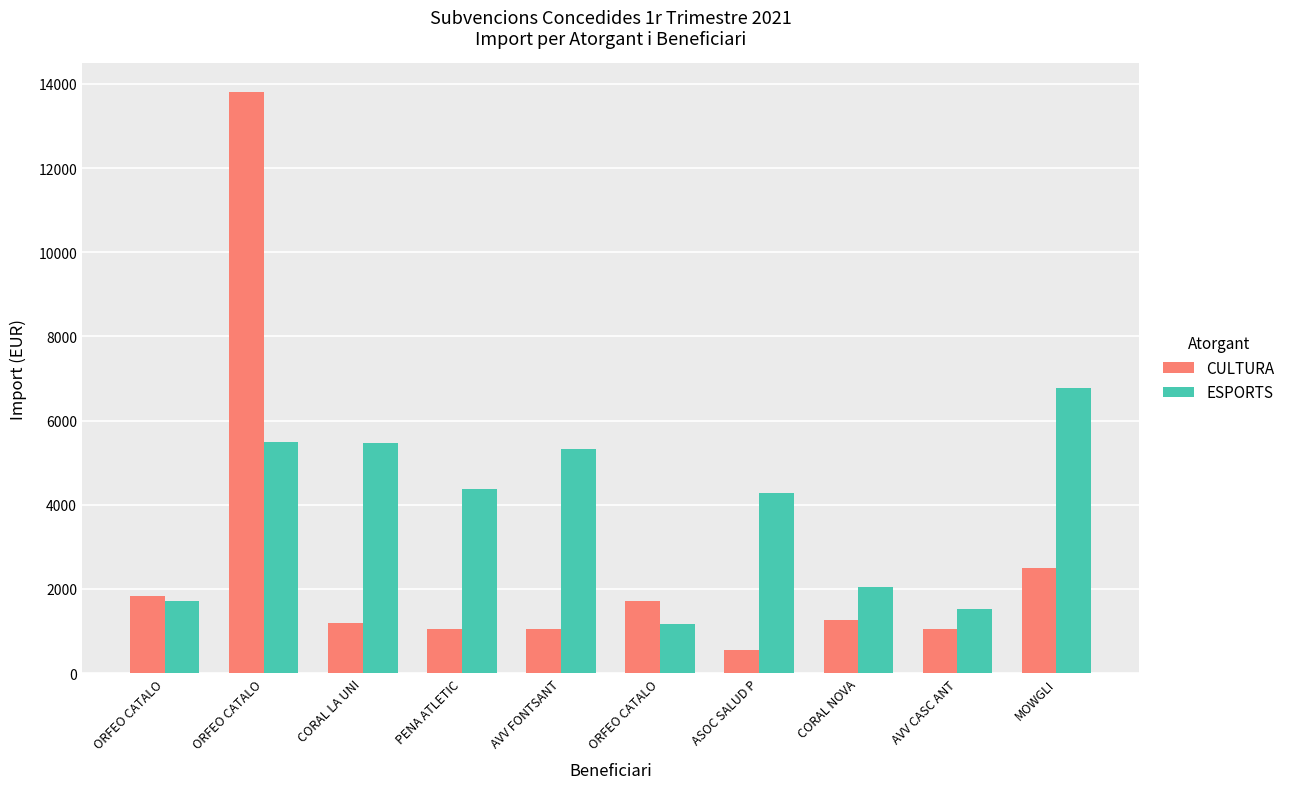

What is the difference between the maximum and second lowest values in the CULTURA series?

12749.5